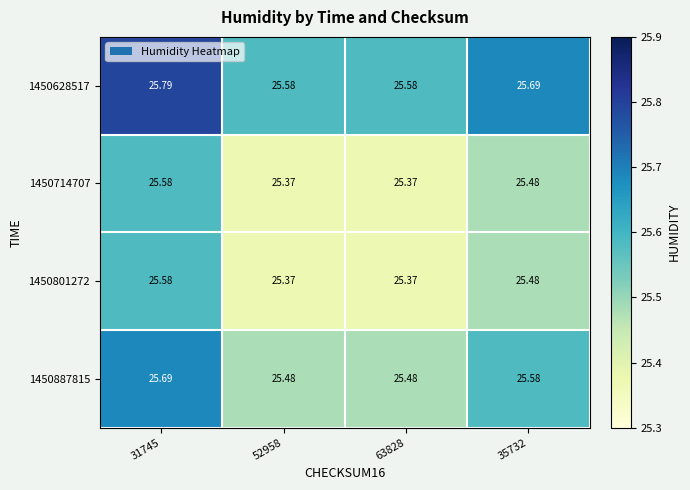

Is the value of 1450801272 at 52958 greater than the value of 1450887815 at 31745?

No